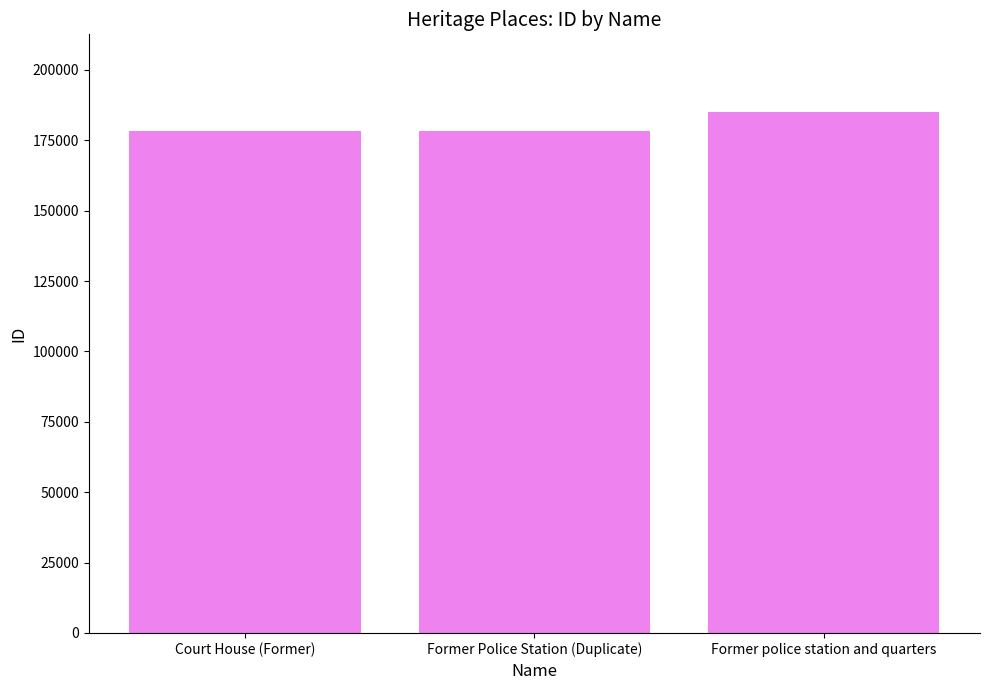

Which has a higher value, Court House (Former) or Former police station and quarters?

Former police station and quarters